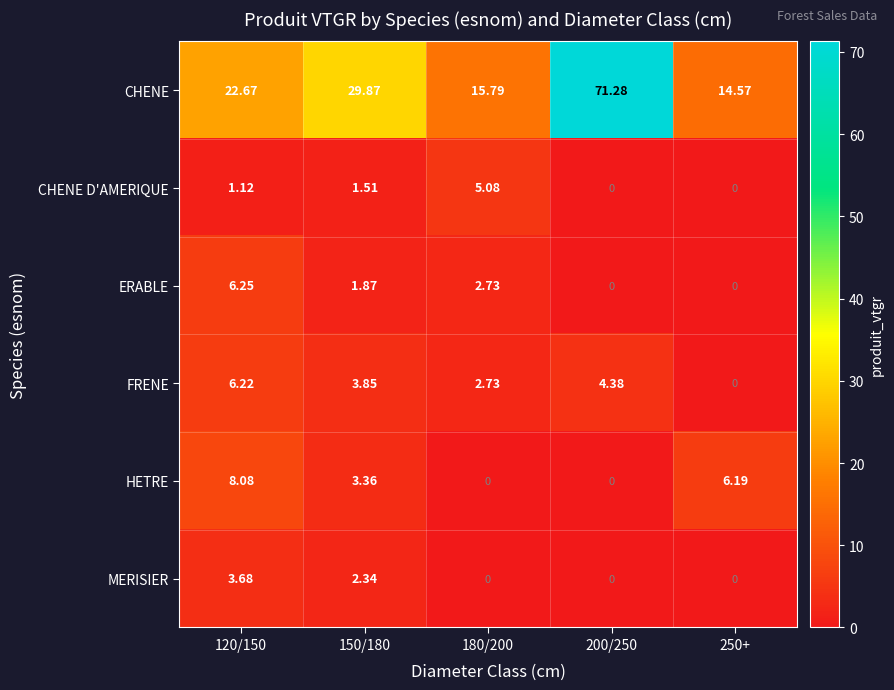

Which series changed the most between 150/180 and 200/250?

CHENE